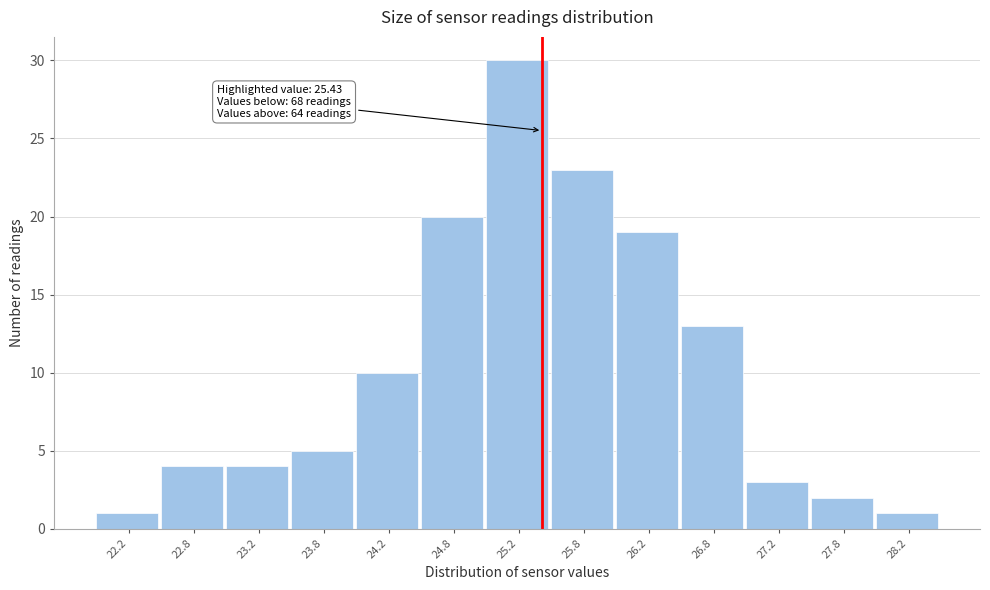

Which range on the x-axis has the tallest bar?

25.0 to 25.5